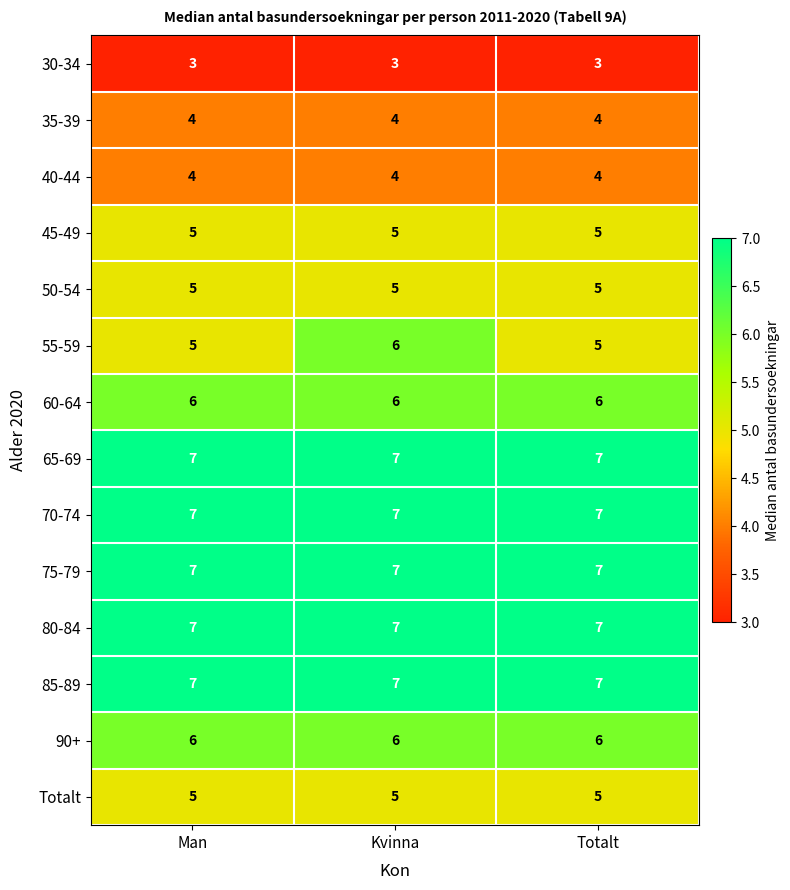

Which series has the largest range (max minus min)?

55-59